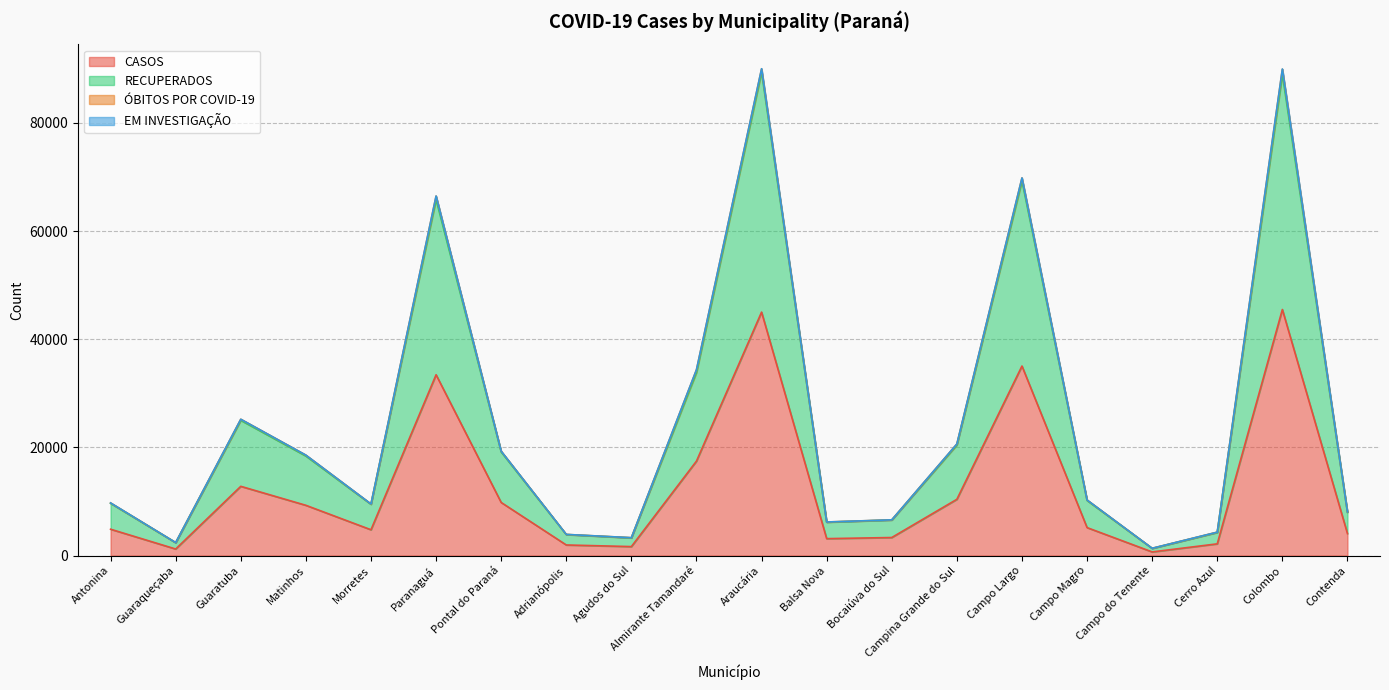

True or false: CASOS and RECUPERADOS intersect in this chart.

False